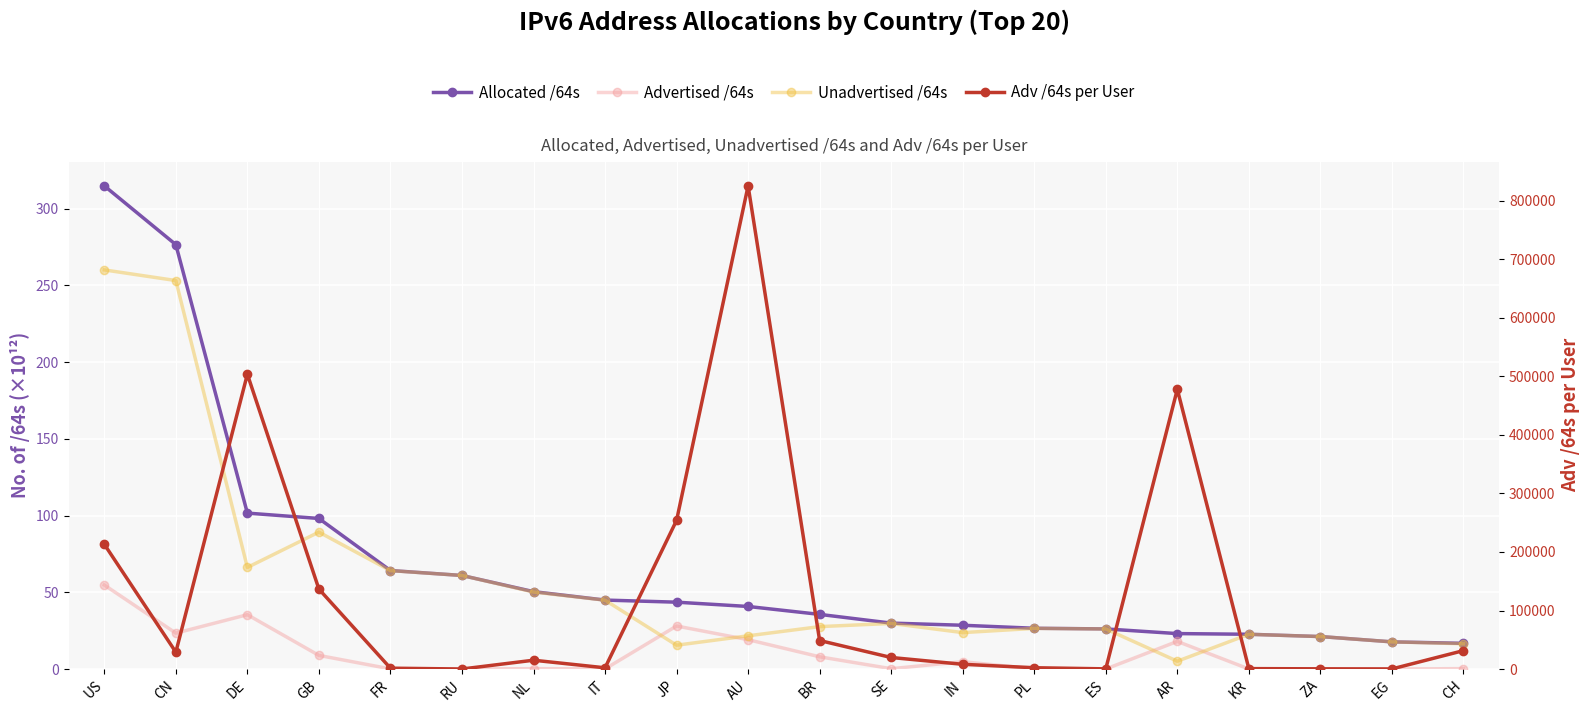

Reading left to right, what are all the values shown in this chart?

Allocated /64s: 314.9	276.6	101.6	98.1	64.2	61.0	50.4	44.9	43.6	40.8	35.6	29.9	28.5	26.6	26.1	23.1	22.7	21.2	17.7	16.7
Advertised /64s: 54.8	23.4	35.4	8.9	0.1	0.0	0.3	0.1	28.0	19.1	8.0	0.2	4.8	0.1	0.0	18.0	0.0	0.0	0.0	0.3
Unadvertised /64s: 260.2	253.2	66.2	89.3	64.1	61.0	50.2	44.9	15.5	21.7	27.6	29.7	23.7	26.5	26.1	5.1	22.6	21.2	17.7	16.5
Adv /64s per User: 213205.0	28854.0	503762.0	136627.0	1454.0	36.0	15071.0	2088.0	253982.0	825624.0	48737.0	19708.0	8095.0	2207.0	302.0	477961.0	702.0	359.0	150.0	31470.0